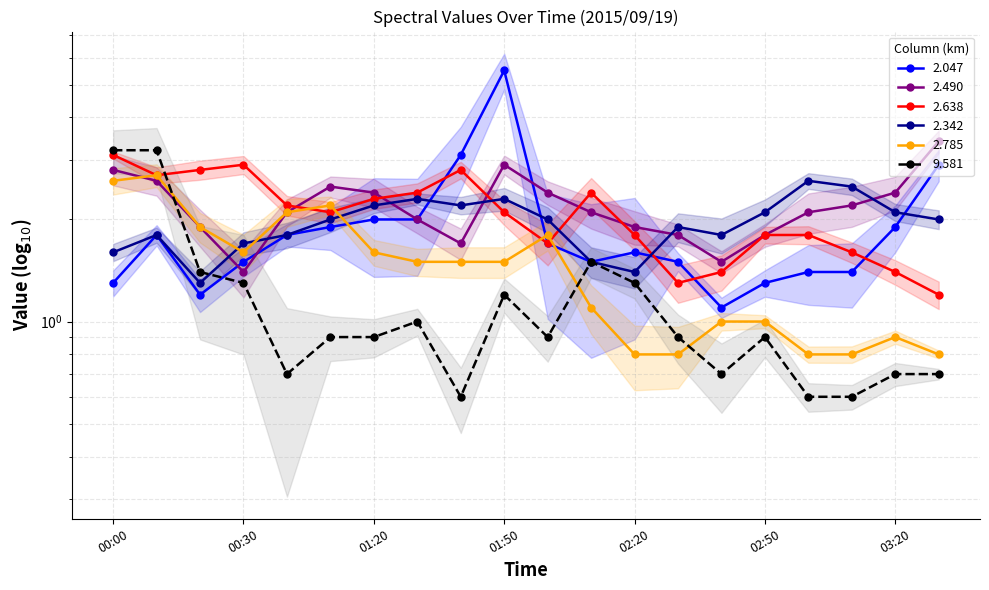

What are all the series names shown in the legend?

2.047, 2.490, 2.638, 2.342, 2.785, 9.581